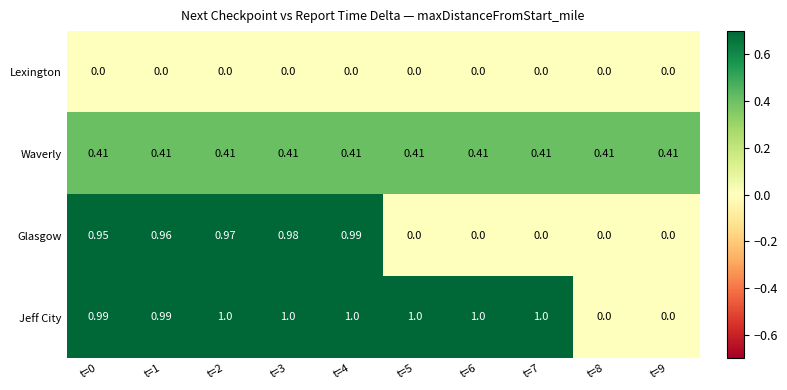

Which series has the largest range (max minus min)?

Jeff City